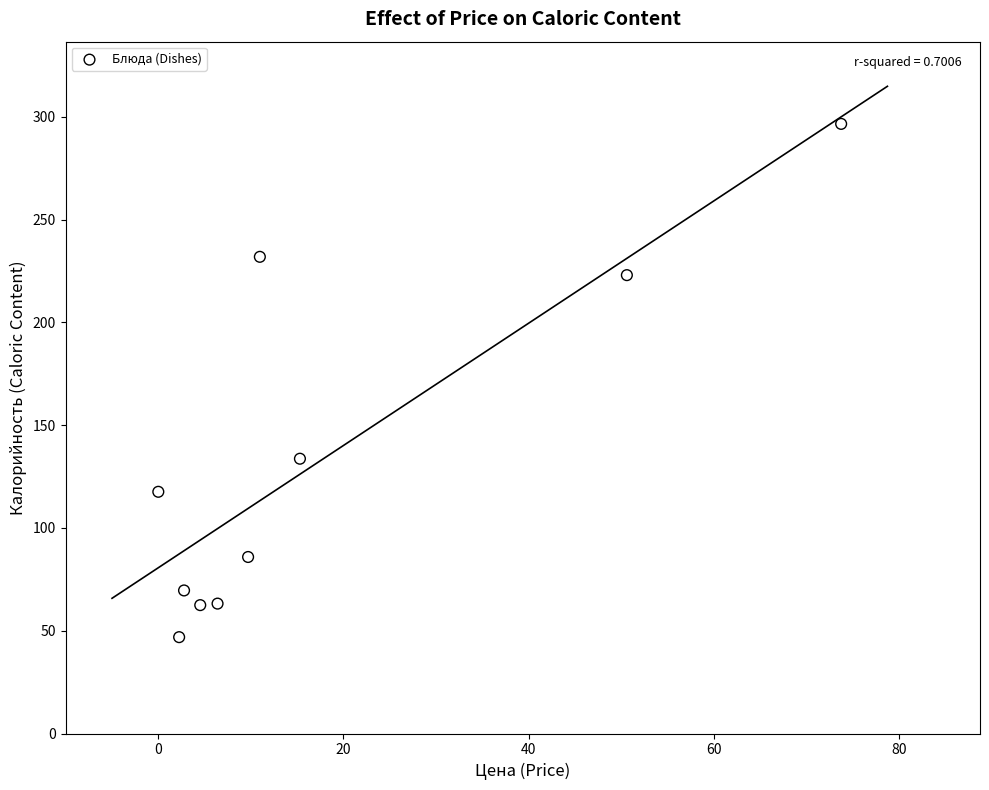

What Y value in the scatter plot is closest to 171?

133.7